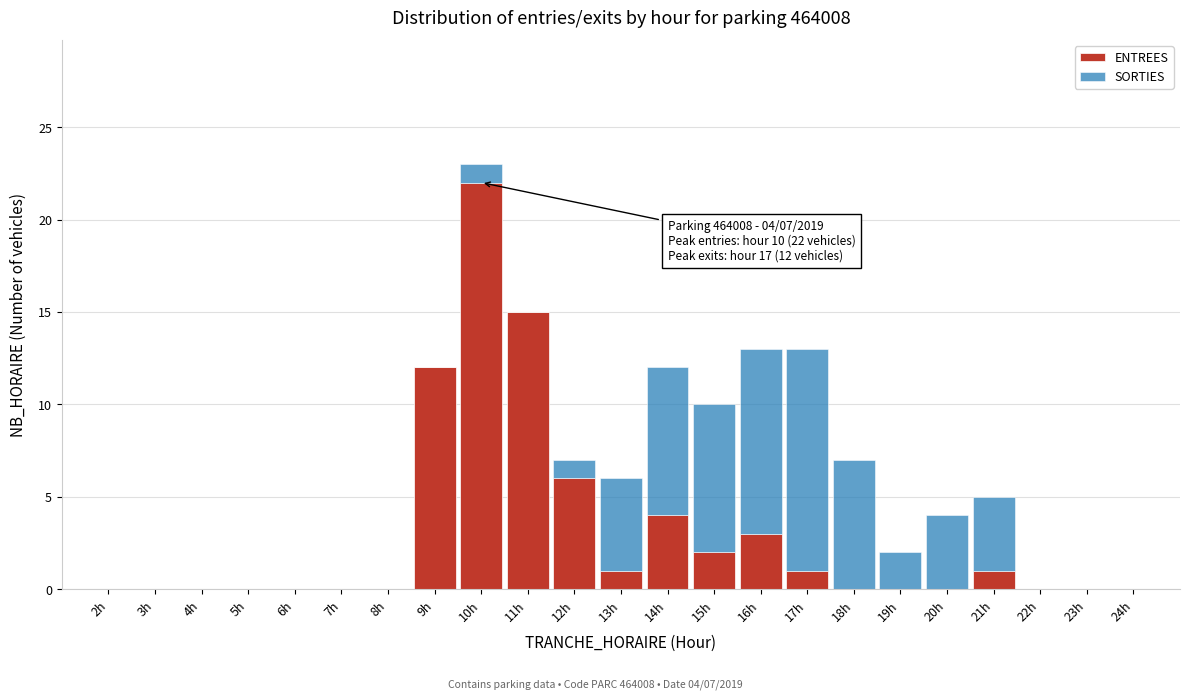

At which category is the sum across all series the highest?

10h